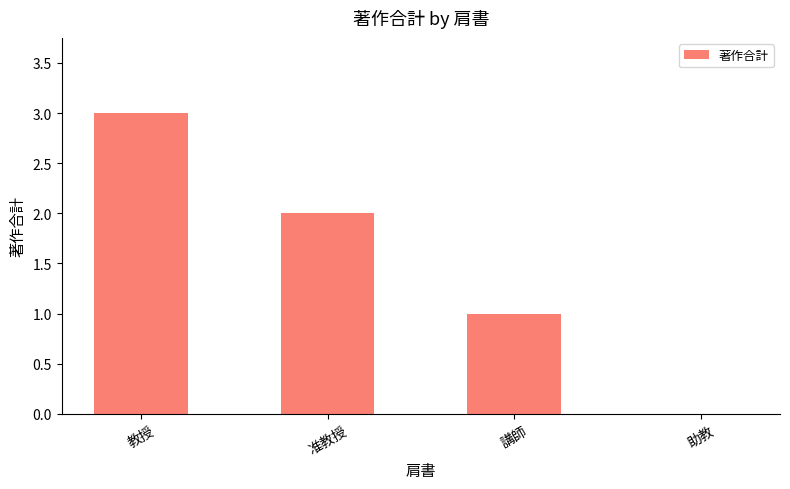

What is the maximum value shown in the chart?

3